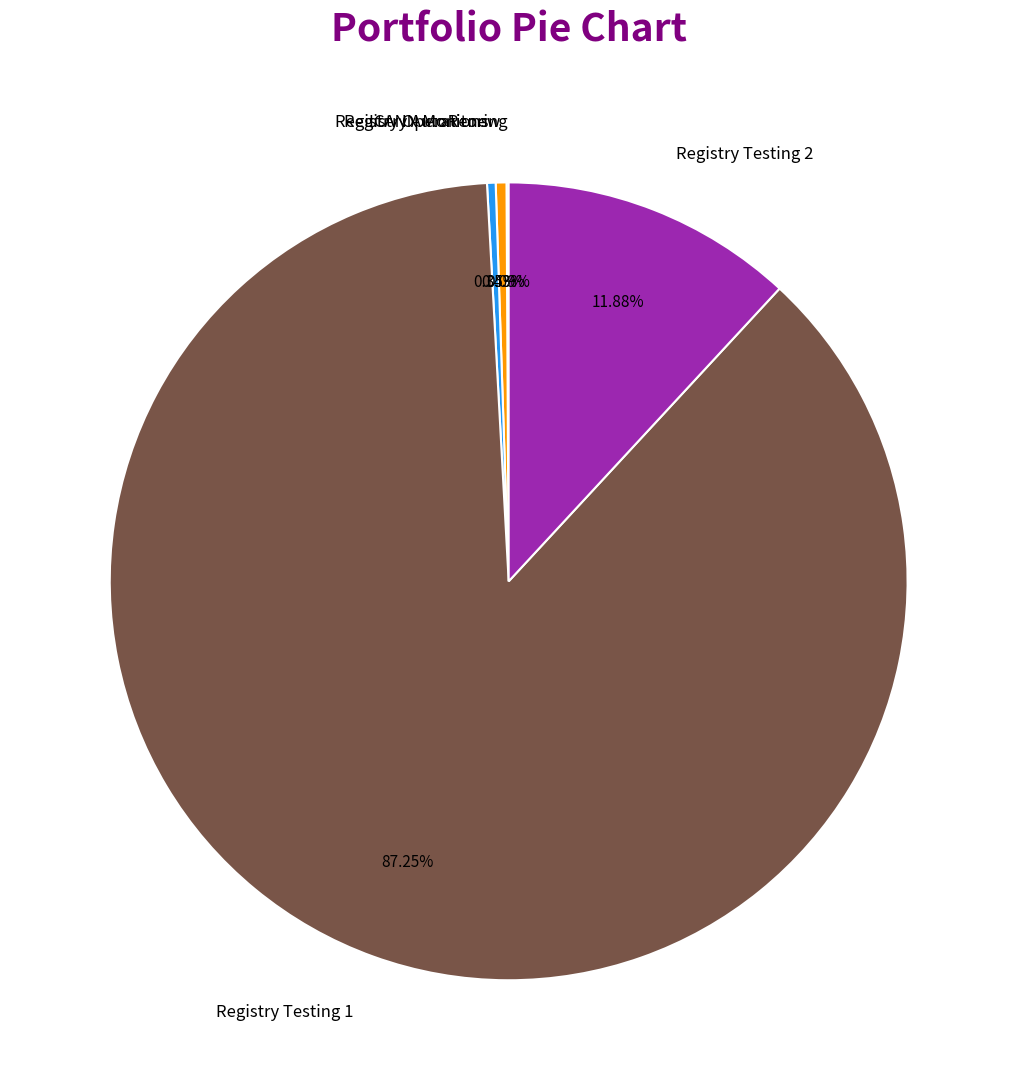

Which category has the biggest portion of the pie?

Registry Testing 1